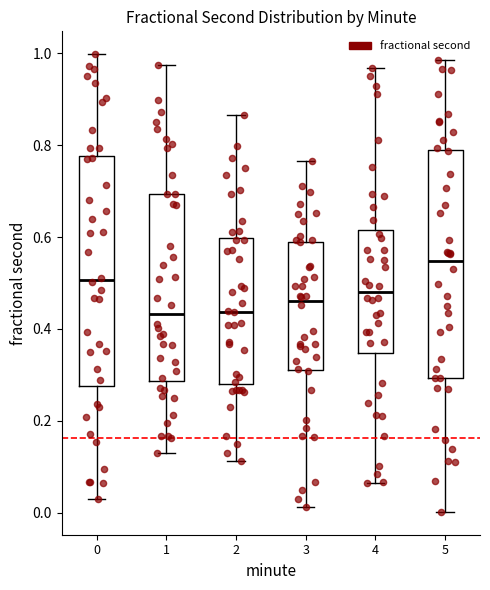

Reading left to right, transcribe this box plot: for each box, give where its median line is, the range the box spans, and where its two whiskers end, as read against the y-axis. The values are not printed on the chart, so give them approximately, as read against the axis.

0: median 0.50, box 0.28 to 0.78, whiskers 0.04 to 1.00
1: median 0.44, box 0.28 to 0.70, whiskers 0.14 to 0.98
2: median 0.44, box 0.28 to 0.60, whiskers 0.12 to 0.86
3: median 0.46, box 0.32 to 0.58, whiskers 0.02 to 0.76
4: median 0.48, box 0.34 to 0.62, whiskers 0.06 to 0.96
5: median 0.54, box 0.30 to 0.78, whiskers 0.00 to 0.98